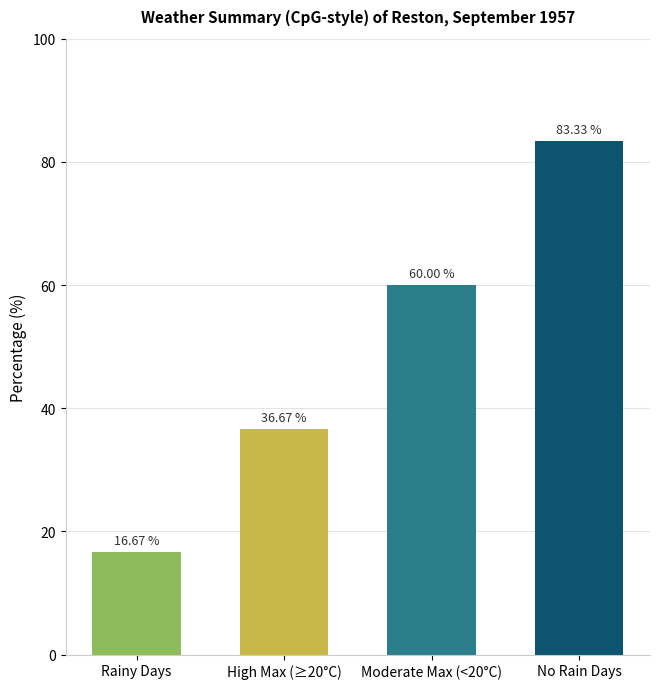

At which category does the chart reach its peak across all series?

No Rain Days